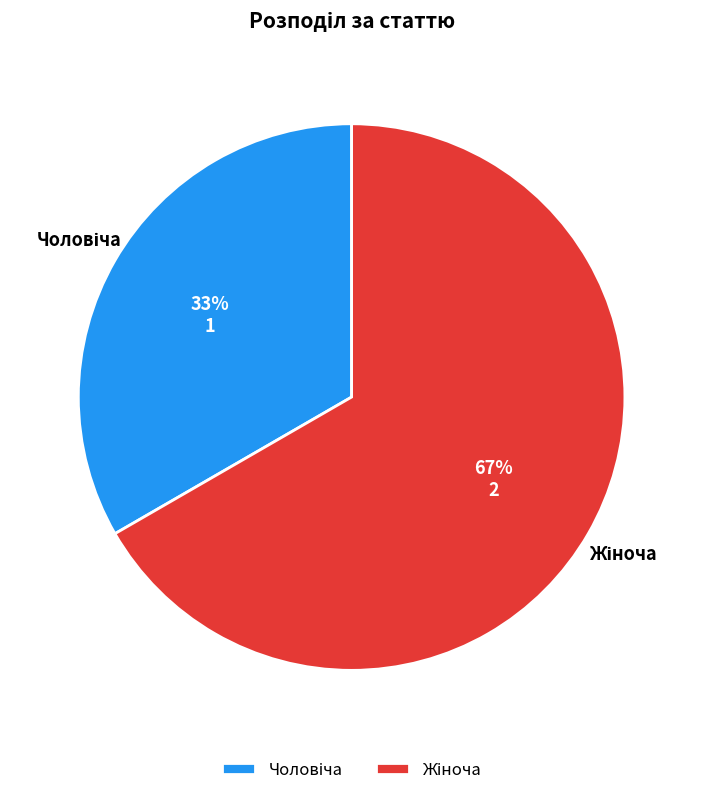

Does any single category account for the majority?

Yes